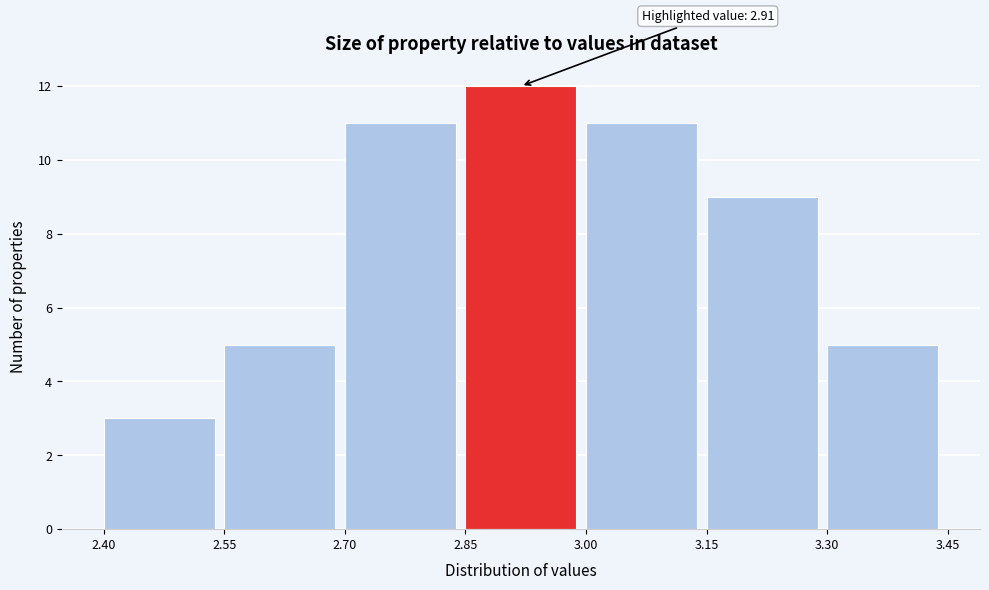

Which range on the x-axis has the tallest bar?

2.85 to 3.00